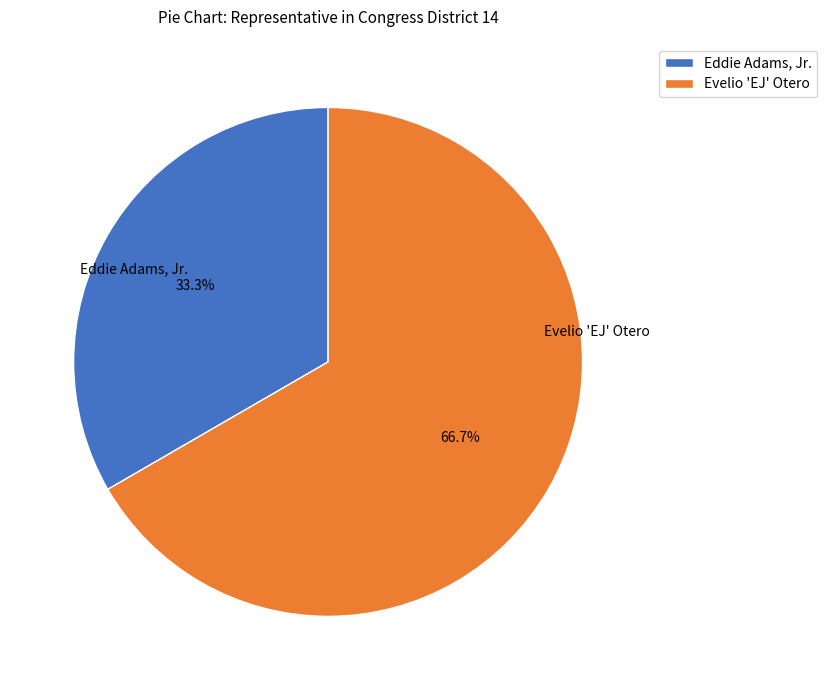

How many slices are in this pie chart?

2